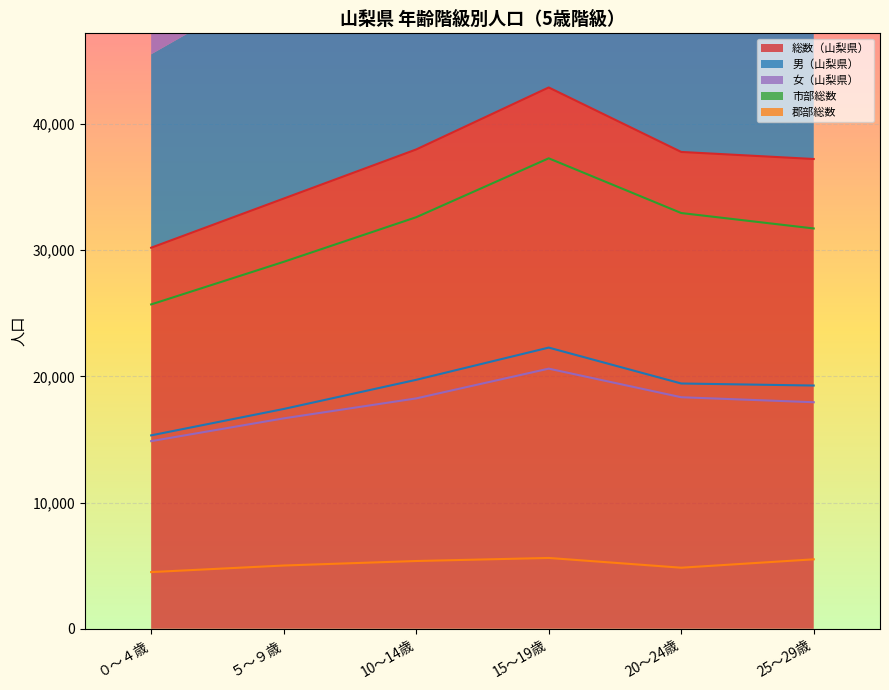

At how many categories does at least one series exceed 4864?

6